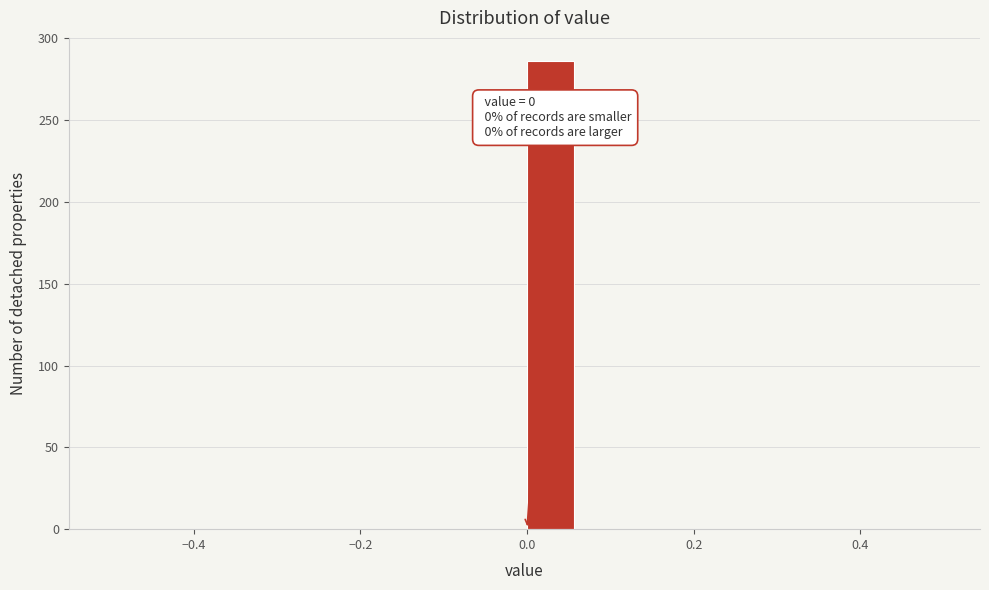

Around what value on the x-axis is the tallest bar? Give the approximate position of its centre, as read against the axis.

0.02